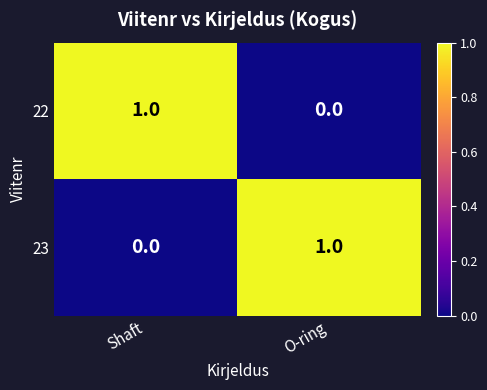

Which category has the lowest value in the 23 series?

Shaft